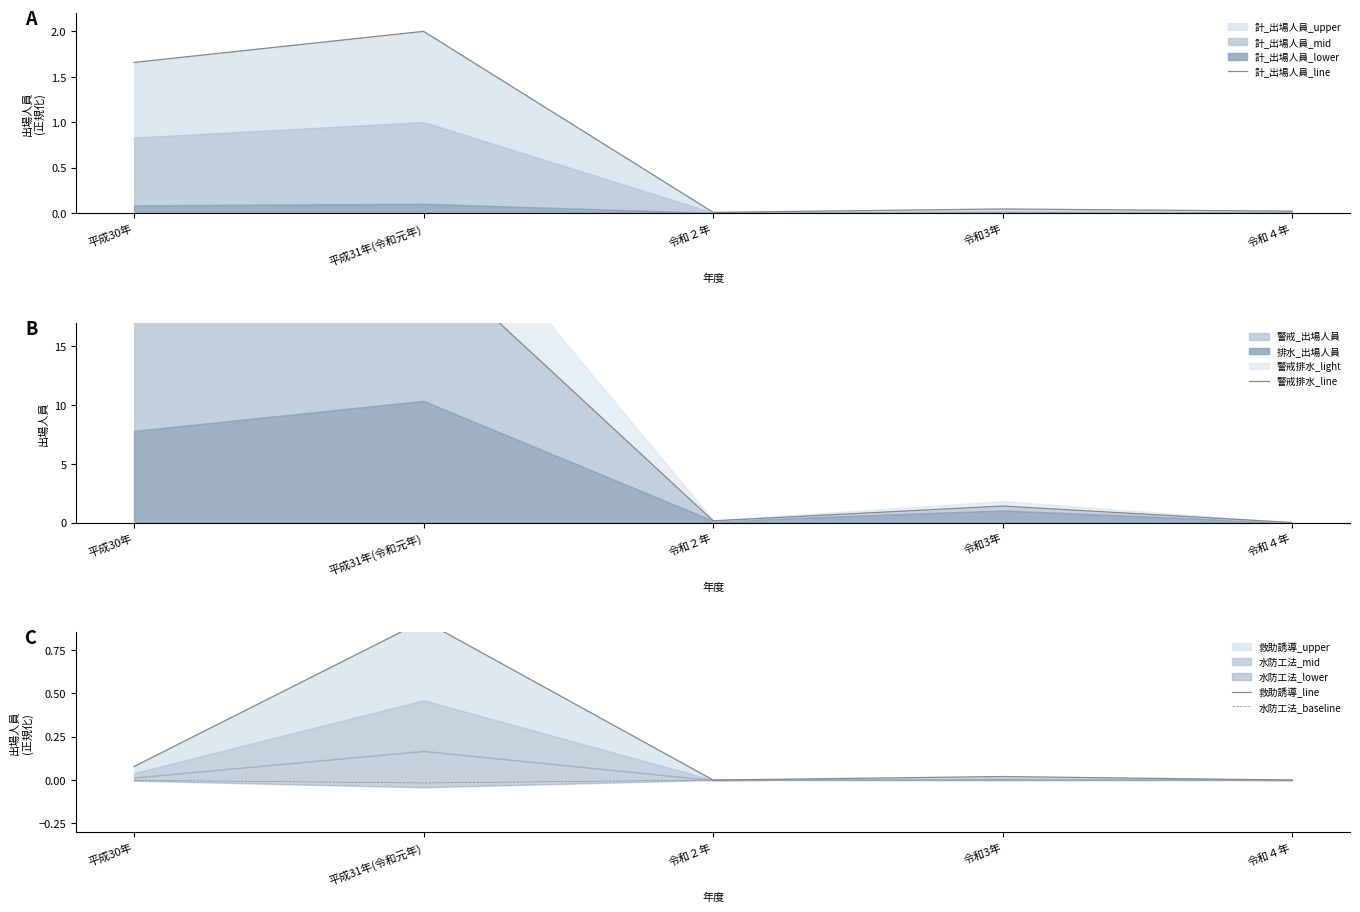

True or false: 水防工法_baseline and 救助誘導_line intersect in this chart.

False